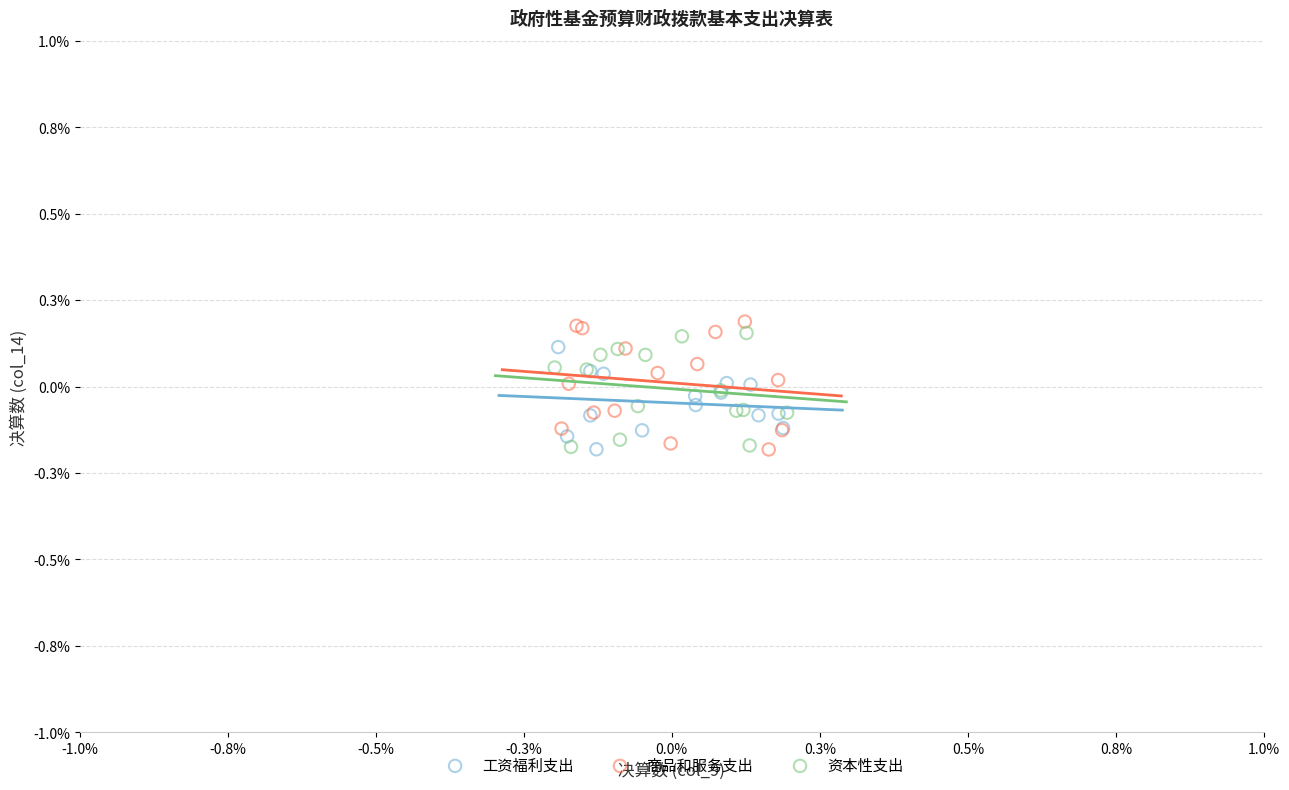

Which series has the widest spread of Y values?

商品和服务支出